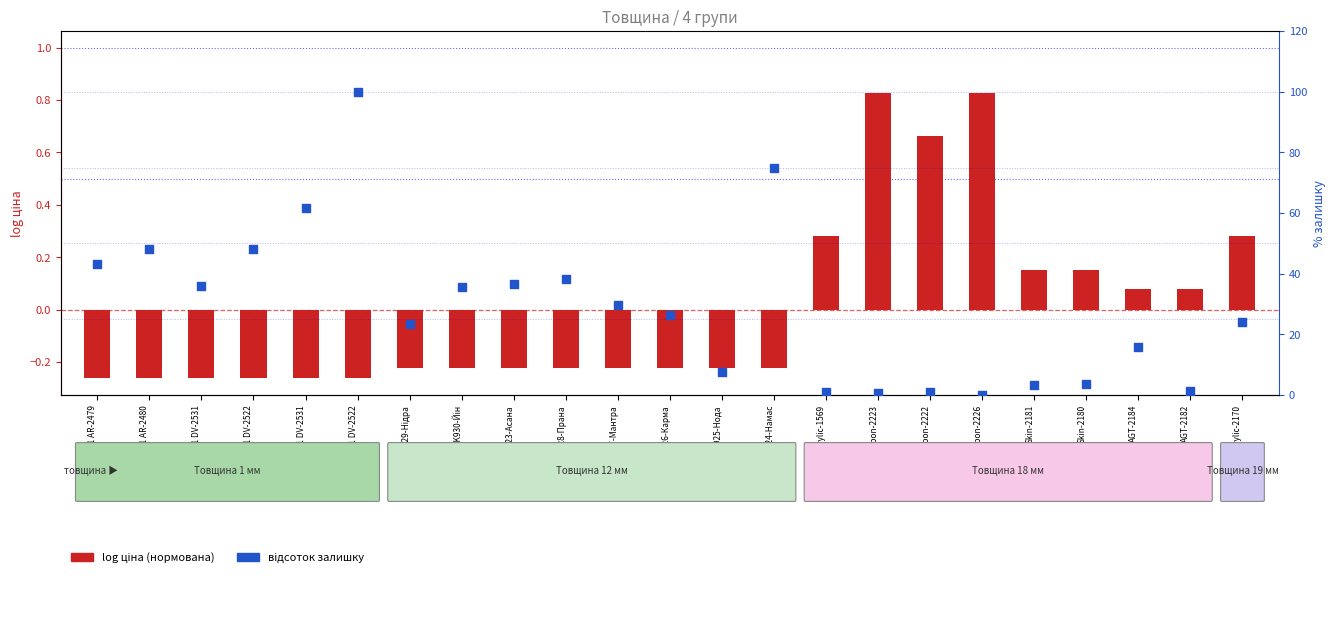

Which series reaches the minimum Y coordinate?

log ціна (нормована)